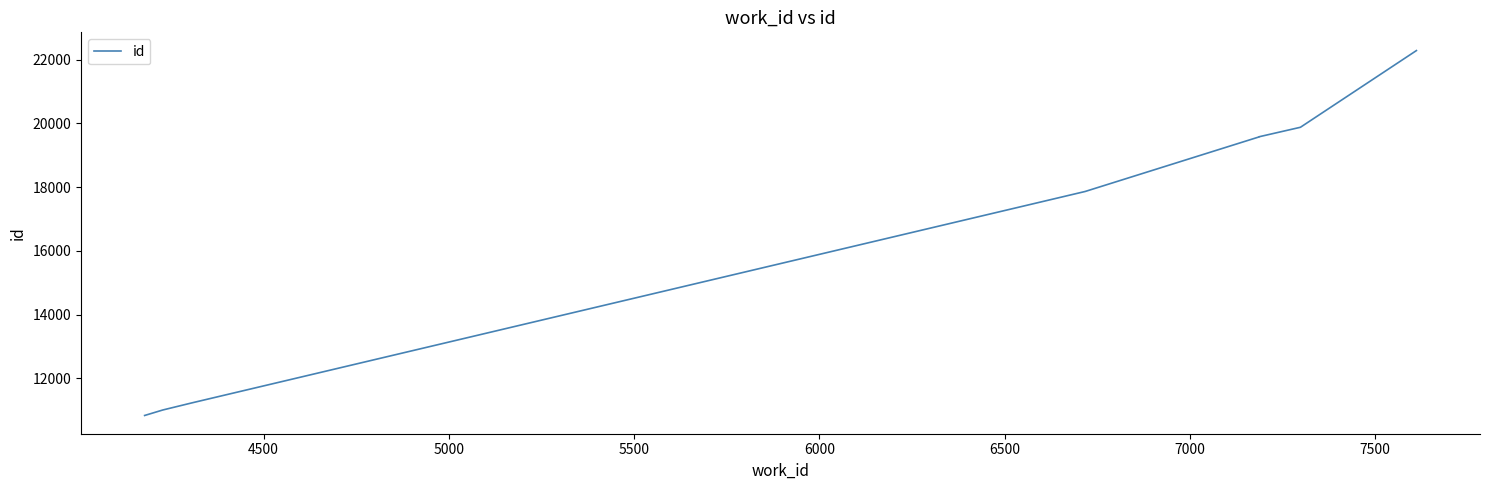

What is the value of the 7th point from the left?

19584